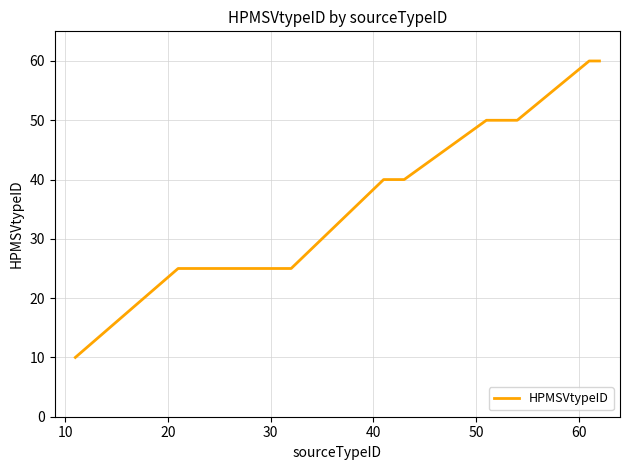

What is the minimum value shown in the chart?

10